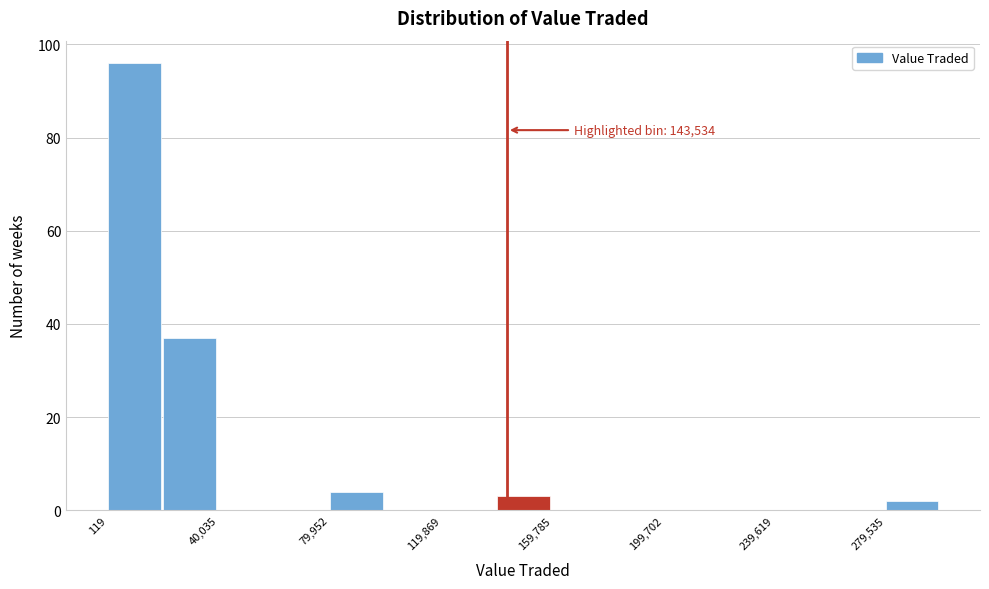

Read against the x-axis, roughly where is the centre of the tallest bar?

10000